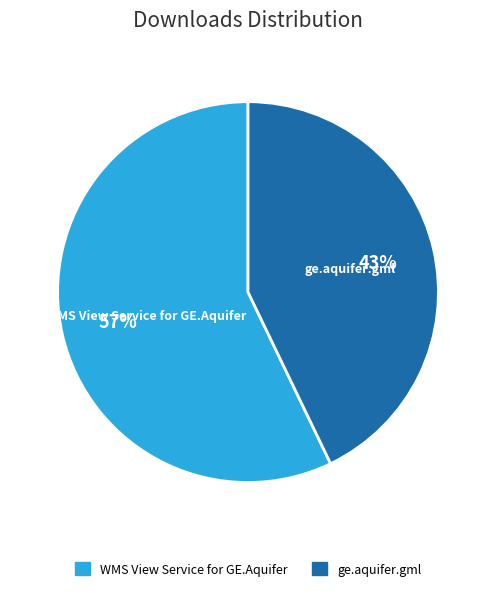

Which slice represents more than half of the pie?

WMS View Service for GE.Aquifer